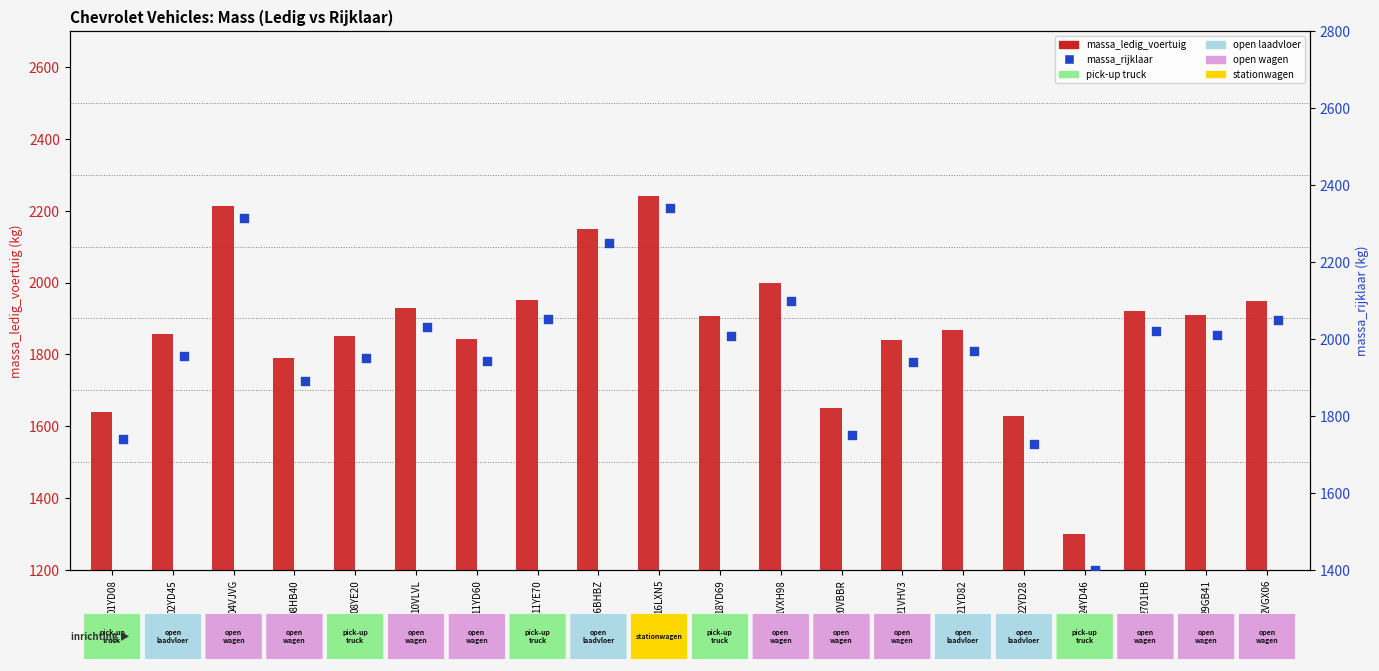

Which series reaches the minimum Y coordinate?

massa_ledig_voertuig